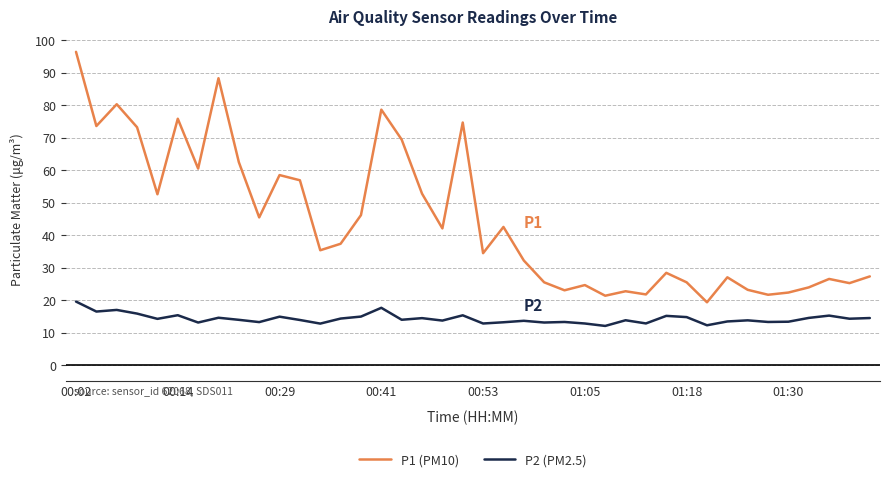

What is the average value of the P2 (PM2.5) series?

14.3